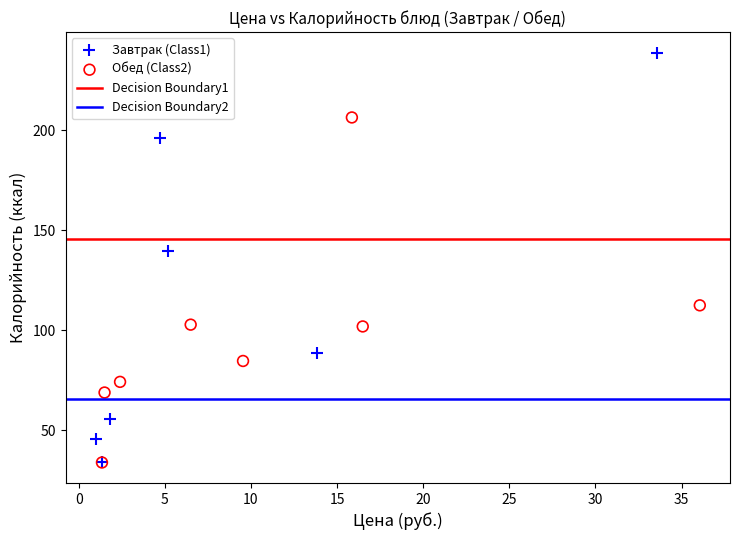

Which series reaches the maximum Y coordinate?

Завтрак (Class1)